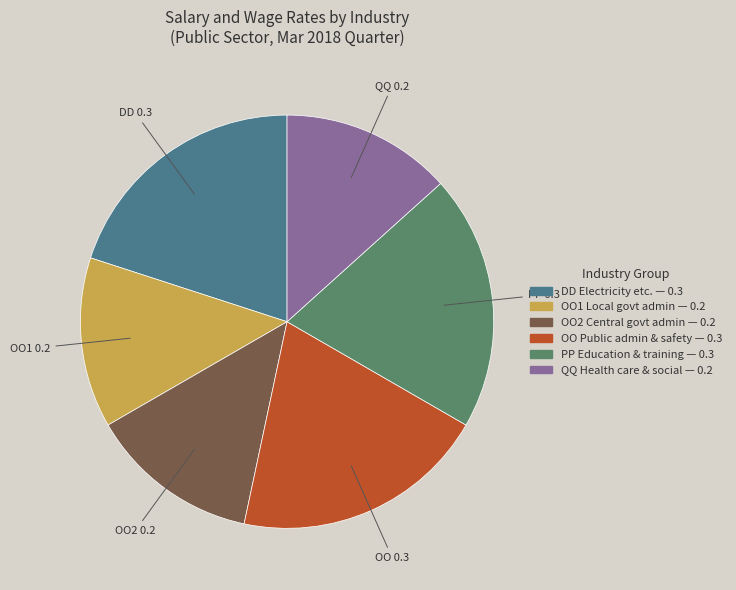

Is there any slice that represents more than half of the pie?

No